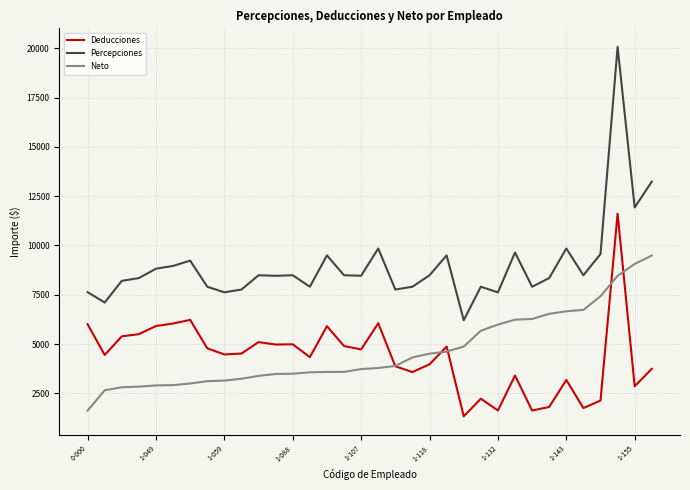

True or false: Neto and Percepciones intersect in this chart.

False